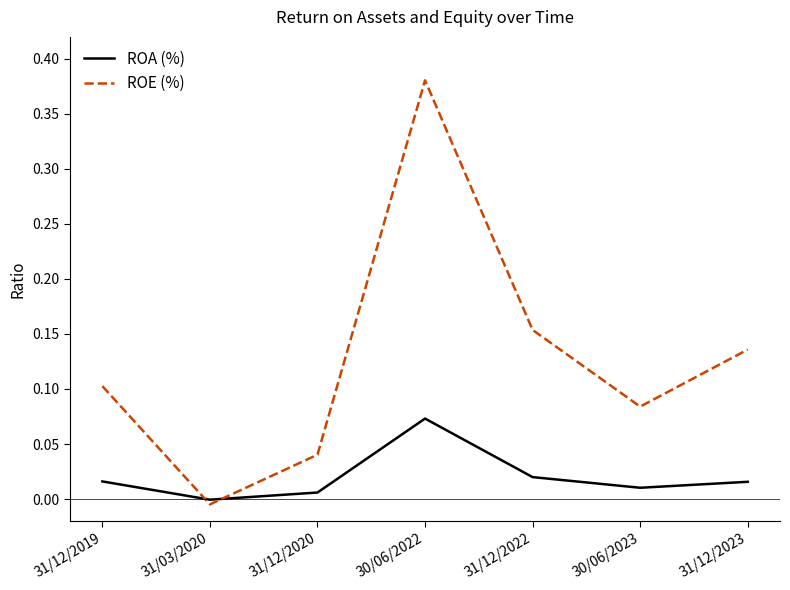

List the series in order of their peak value, highest first.

ROE (%), ROA (%)